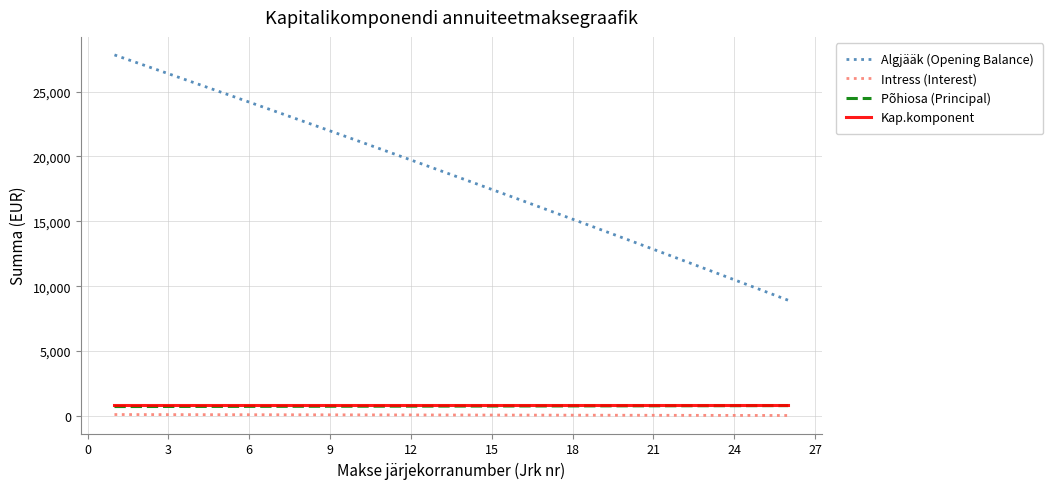

What is the greatest value displayed?

27820.0